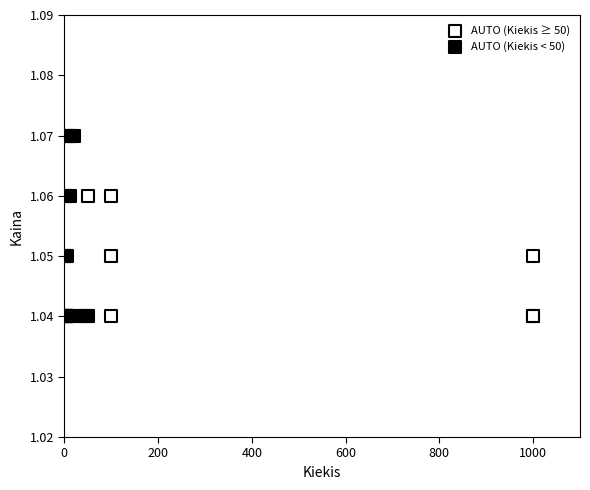

Which series has the largest Y range (max minus min)?

AUTO (Kiekis < 50)